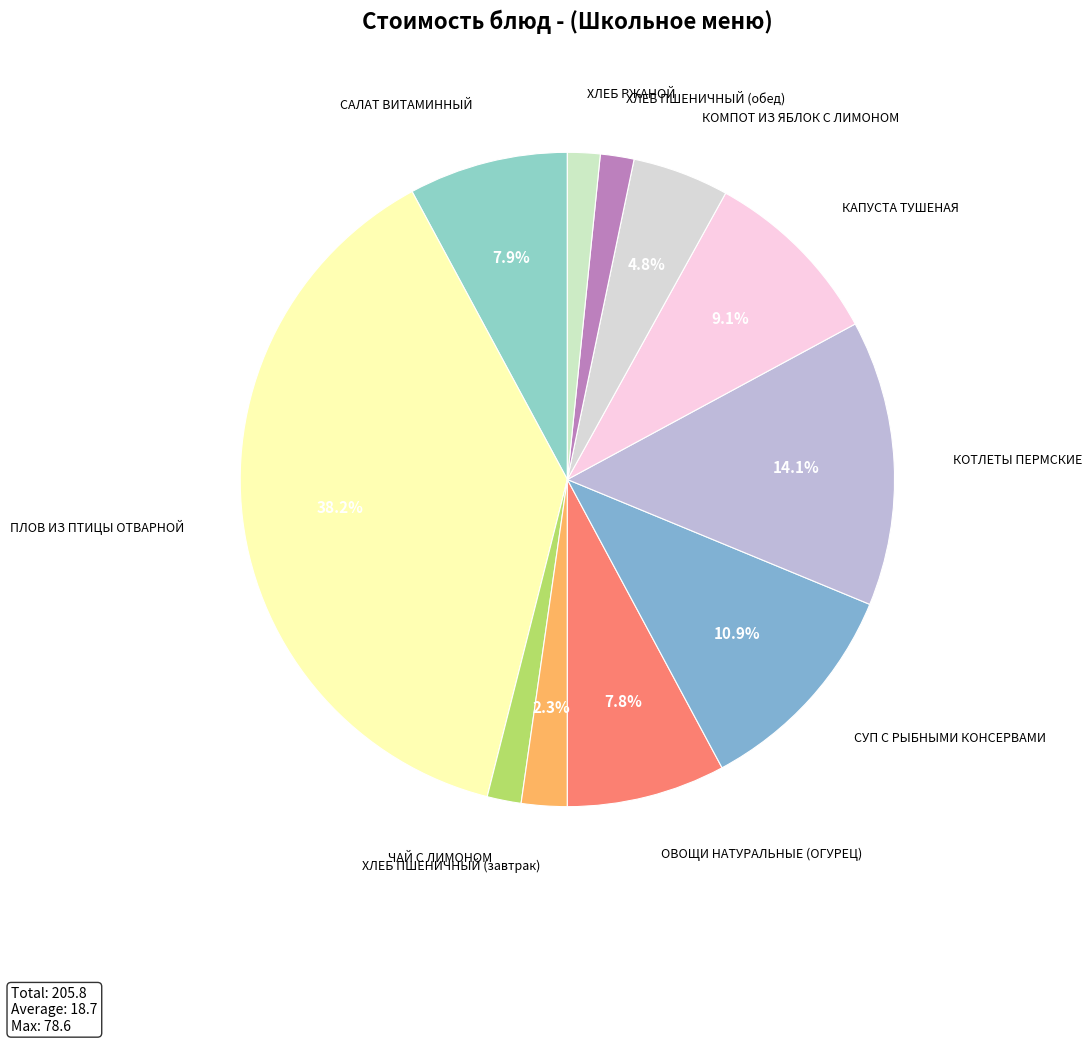

How many slices are in this pie chart?

11